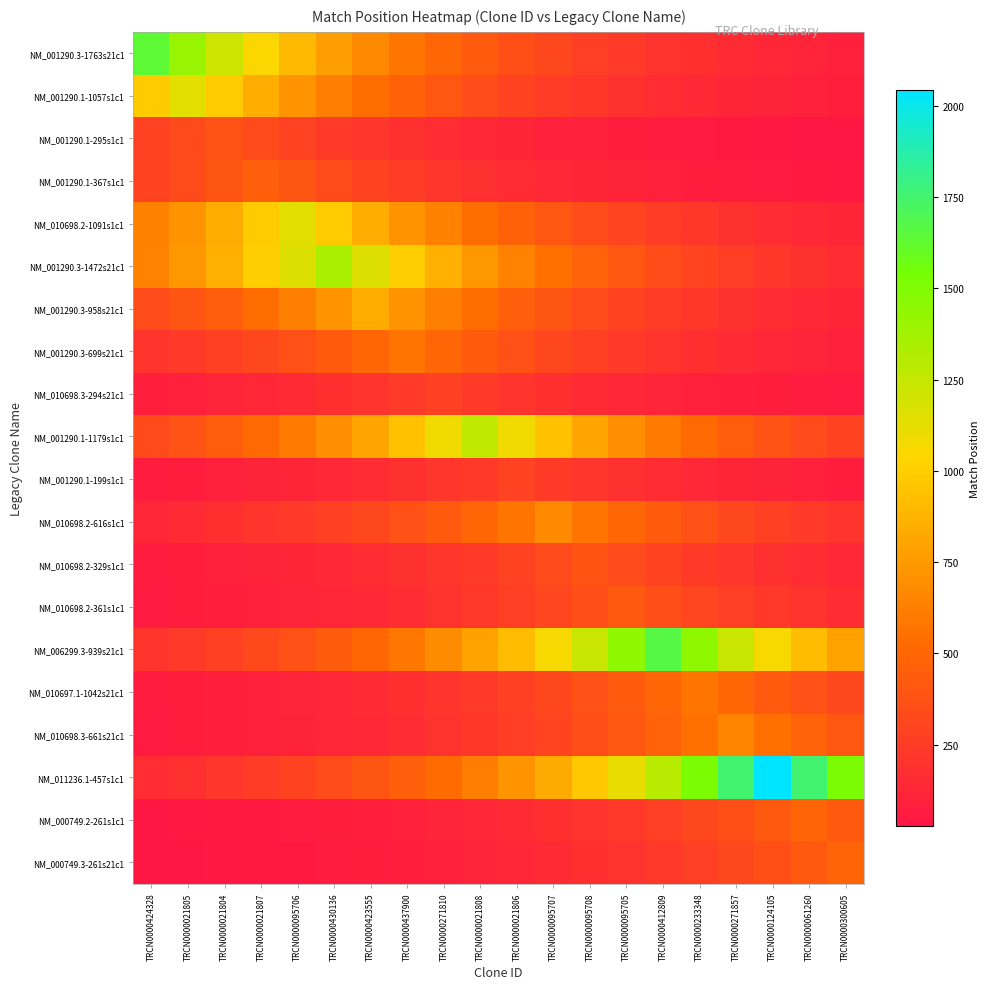

Reading left to right, list all the values displayed in this chart.

NM_001290.3-1763s21c1: TRCN0000424328=1640.0	TRCN0000021805=1411.6	TRCN0000021804=1214.9	TRCN0000021807=1045.7	TRCN0000095706=900.1	TRCN0000430136=774.7	TRCN0000423555=666.8	TRCN0000437900=573.9	TRCN0000271810=494.0	TRCN0000021808=425.2	TRCN0000021806=365.9	TRCN0000095707=315.0	TRCN0000095708=271.1	TRCN0000095705=233.3	TRCN0000412809=200.8	TRCN0000233348=172.9	TRCN0000271857=148.8	TRCN0000124105=128.1	TRCN0000061260=110.2	TRCN0000300605=94.9
NM_001290.1-1057s1c1: TRCN0000424328=982.1	TRCN0000021805=1141.0	TRCN0000021804=982.1	TRCN0000021807=845.3	TRCN0000095706=727.5	TRCN0000430136=626.2	TRCN0000423555=539.0	TRCN0000437900=463.9	TRCN0000271810=399.3	TRCN0000021808=343.7	TRCN0000021806=295.8	TRCN0000095707=254.6	TRCN0000095708=219.1	TRCN0000095705=188.6	TRCN0000412809=162.3	TRCN0000233348=139.7	TRCN0000271857=120.3	TRCN0000124105=103.5	TRCN0000061260=89.1	TRCN0000300605=76.7
NM_001290.1-295s1c1: TRCN0000424328=283.0	TRCN0000021805=328.8	TRCN0000021804=382.0	TRCN0000021807=328.8	TRCN0000095706=283.0	TRCN0000430136=243.6	TRCN0000423555=209.6	TRCN0000437900=180.4	TRCN0000271810=155.3	TRCN0000021808=133.7	TRCN0000021806=115.1	TRCN0000095707=99.0	TRCN0000095708=85.2	TRCN0000095705=73.4	TRCN0000412809=63.1	TRCN0000233348=54.3	TRCN0000271857=46.8	TRCN0000124105=40.3	TRCN0000061260=34.7	TRCN0000300605=29.8
NM_001290.1-367s1c1: TRCN0000424328=289.5	TRCN0000021805=336.3	TRCN0000021804=390.8	TRCN0000021807=454.0	TRCN0000095706=390.8	TRCN0000430136=336.3	TRCN0000423555=289.5	TRCN0000437900=249.2	TRCN0000271810=214.5	TRCN0000021808=184.6	TRCN0000021806=158.9	TRCN0000095707=136.7	TRCN0000095708=117.7	TRCN0000095705=101.3	TRCN0000412809=87.2	TRCN0000233348=75.0	TRCN0000271857=64.6	TRCN0000124105=55.6	TRCN0000061260=47.9	TRCN0000300605=41.2
NM_010698.2-1091s1c1: TRCN0000424328=626.7	TRCN0000021805=728.2	TRCN0000021804=846.0	TRCN0000021807=982.9	TRCN0000095706=1142.0	TRCN0000430136=982.9	TRCN0000423555=846.0	TRCN0000437900=728.2	TRCN0000271810=626.7	TRCN0000021808=539.4	TRCN0000021806=464.3	TRCN0000095707=399.6	TRCN0000095708=344.0	TRCN0000095705=296.1	TRCN0000412809=254.8	TRCN0000233348=219.3	TRCN0000271857=188.8	TRCN0000124105=162.5	TRCN0000061260=139.8	TRCN0000300605=120.4
NM_001290.3-1472s21c1: TRCN0000424328=637.2	TRCN0000021805=740.3	TRCN0000021804=860.2	TRCN0000021807=999.4	TRCN0000095706=1161.1	TRCN0000430136=1349.0	TRCN0000423555=1161.1	TRCN0000437900=999.4	TRCN0000271810=860.2	TRCN0000021808=740.3	TRCN0000021806=637.2	TRCN0000095707=548.5	TRCN0000095708=472.1	TRCN0000095705=406.3	TRCN0000412809=349.7	TRCN0000233348=301.0	TRCN0000271857=259.1	TRCN0000124105=223.0	TRCN0000061260=191.9	TRCN0000300605=165.2
NM_001290.3-958s21c1: TRCN0000424328=340.7	TRCN0000021805=395.8	TRCN0000021804=459.9	TRCN0000021807=534.3	TRCN0000095706=620.8	TRCN0000430136=721.3	TRCN0000423555=838.0	TRCN0000437900=721.3	TRCN0000271810=620.8	TRCN0000021808=534.3	TRCN0000021806=459.9	TRCN0000095707=395.8	TRCN0000095708=340.7	TRCN0000095705=293.2	TRCN0000412809=252.4	TRCN0000233348=217.2	TRCN0000271857=187.0	TRCN0000124105=160.9	TRCN0000061260=138.5	TRCN0000300605=119.2
NM_001290.3-699s21c1: TRCN0000424328=202.6	TRCN0000021805=235.4	TRCN0000021804=273.5	TRCN0000021807=317.8	TRCN0000095706=369.2	TRCN0000430136=428.9	TRCN0000423555=498.3	TRCN0000437900=579.0	TRCN0000271810=498.3	TRCN0000021808=428.9	TRCN0000021806=369.2	TRCN0000095707=317.8	TRCN0000095708=273.5	TRCN0000095705=235.4	TRCN0000412809=202.6	TRCN0000233348=174.4	TRCN0000271857=150.1	TRCN0000124105=129.2	TRCN0000061260=111.2	TRCN0000300605=95.7
NM_010698.3-294s21c1: TRCN0000424328=83.1	TRCN0000021805=96.6	TRCN0000021804=112.2	TRCN0000021807=130.4	TRCN0000095706=151.5	TRCN0000430136=176.0	TRCN0000423555=204.5	TRCN0000437900=237.6	TRCN0000271810=276.0	TRCN0000021808=237.6	TRCN0000021806=204.5	TRCN0000095707=176.0	TRCN0000095708=151.5	TRCN0000095705=130.4	TRCN0000412809=112.2	TRCN0000233348=96.6	TRCN0000271857=83.1	TRCN0000124105=71.6	TRCN0000061260=61.6	TRCN0000300605=53.0
NM_001290.1-1179s1c1: TRCN0000424328=327.4	TRCN0000021805=380.4	TRCN0000021804=442.0	TRCN0000021807=513.5	TRCN0000095706=596.6	TRCN0000430136=693.1	TRCN0000423555=805.3	TRCN0000437900=935.7	TRCN0000271810=1087.1	TRCN0000021808=1263.0	TRCN0000021806=1087.1	TRCN0000095707=935.7	TRCN0000095708=805.3	TRCN0000095705=693.1	TRCN0000412809=596.6	TRCN0000233348=513.5	TRCN0000271857=442.0	TRCN0000124105=380.4	TRCN0000061260=327.4	TRCN0000300605=281.8
NM_001290.1-199s1c1: TRCN0000424328=63.8	TRCN0000021805=74.1	TRCN0000021804=86.1	TRCN0000021807=100.1	TRCN0000095706=116.3	TRCN0000430136=135.1	TRCN0000423555=157.0	TRCN0000437900=182.4	TRCN0000271810=211.9	TRCN0000021808=246.2	TRCN0000021806=286.0	TRCN0000095707=246.2	TRCN0000095708=211.9	TRCN0000095705=182.4	TRCN0000412809=157.0	TRCN0000233348=135.1	TRCN0000271857=116.3	TRCN0000124105=100.1	TRCN0000061260=86.1	TRCN0000300605=74.1
NM_010698.2-616s1c1: TRCN0000424328=128.7	TRCN0000021805=149.5	TRCN0000021804=173.7	TRCN0000021807=201.8	TRCN0000095706=234.5	TRCN0000430136=272.4	TRCN0000423555=316.5	TRCN0000437900=367.7	TRCN0000271810=427.2	TRCN0000021808=496.3	TRCN0000021806=576.7	TRCN0000095707=670.0	TRCN0000095708=576.7	TRCN0000095705=496.3	TRCN0000412809=427.2	TRCN0000233348=367.7	TRCN0000271857=316.5	TRCN0000124105=272.4	TRCN0000061260=234.5	TRCN0000300605=201.8
NM_010698.2-329s1c1: TRCN0000424328=63.3	TRCN0000021805=73.6	TRCN0000021804=85.5	TRCN0000021807=99.3	TRCN0000095706=115.4	TRCN0000430136=134.0	TRCN0000423555=155.7	TRCN0000437900=180.9	TRCN0000271810=210.2	TRCN0000021808=244.2	TRCN0000021806=283.7	TRCN0000095707=329.7	TRCN0000095708=383.0	TRCN0000095705=329.7	TRCN0000412809=283.7	TRCN0000233348=244.2	TRCN0000271857=210.2	TRCN0000124105=180.9	TRCN0000061260=155.7	TRCN0000300605=134.0
NM_010698.2-361s1c1: TRCN0000424328=59.0	TRCN0000021805=68.6	TRCN0000021804=79.7	TRCN0000021807=92.6	TRCN0000095706=107.6	TRCN0000430136=125.0	TRCN0000423555=145.2	TRCN0000437900=168.7	TRCN0000271810=196.0	TRCN0000021808=227.8	TRCN0000021806=264.6	TRCN0000095707=307.4	TRCN0000095708=357.2	TRCN0000095705=415.0	TRCN0000412809=357.2	TRCN0000233348=307.4	TRCN0000271857=264.6	TRCN0000124105=227.8	TRCN0000061260=196.0	TRCN0000300605=168.7
NM_006299.3-939s21c1: TRCN0000424328=204.6	TRCN0000021805=237.7	TRCN0000021804=276.2	TRCN0000021807=320.9	TRCN0000095706=372.9	TRCN0000430136=433.2	TRCN0000423555=503.3	TRCN0000437900=584.7	TRCN0000271810=679.4	TRCN0000021808=789.3	TRCN0000021806=917.1	TRCN0000095707=1065.5	TRCN0000095708=1237.9	TRCN0000095705=1438.2	TRCN0000412809=1671.0	TRCN0000233348=1438.2	TRCN0000271857=1237.9	TRCN0000124105=1065.5	TRCN0000061260=917.1	TRCN0000300605=789.3
NM_010697.1-1042s21c1: TRCN0000424328=61.0	TRCN0000021805=70.9	TRCN0000021804=82.4	TRCN0000021807=95.7	TRCN0000095706=111.2	TRCN0000430136=129.2	TRCN0000423555=150.1	TRCN0000437900=174.4	TRCN0000271810=202.6	TRCN0000021808=235.4	TRCN0000021806=273.5	TRCN0000095707=317.8	TRCN0000095708=369.2	TRCN0000095705=428.9	TRCN0000412809=498.3	TRCN0000233348=579.0	TRCN0000271857=498.3	TRCN0000124105=428.9	TRCN0000061260=369.2	TRCN0000300605=317.8
NM_010698.3-661s21c1: TRCN0000424328=58.3	TRCN0000021805=67.8	TRCN0000021804=78.7	TRCN0000021807=91.5	TRCN0000095706=106.3	TRCN0000430136=123.5	TRCN0000423555=143.5	TRCN0000437900=166.7	TRCN0000271810=193.7	TRCN0000021808=225.0	TRCN0000021806=261.4	TRCN0000095707=303.7	TRCN0000095708=352.9	TRCN0000095705=410.0	TRCN0000412809=476.3	TRCN0000233348=553.4	TRCN0000271857=643.0	TRCN0000124105=553.4	TRCN0000061260=476.3	TRCN0000300605=410.0
NM_011236.1-457s1c1: TRCN0000424328=159.5	TRCN0000021805=185.3	TRCN0000021804=215.3	TRCN0000021807=250.2	TRCN0000095706=290.7	TRCN0000430136=337.7	TRCN0000423555=392.4	TRCN0000437900=455.9	TRCN0000271810=529.6	TRCN0000021808=615.3	TRCN0000021806=714.9	TRCN0000095707=830.6	TRCN0000095708=965.0	TRCN0000095705=1121.2	TRCN0000412809=1302.7	TRCN0000233348=1513.5	TRCN0000271857=1758.4	TRCN0000124105=2043.0	TRCN0000061260=1758.4	TRCN0000300605=1513.5
NM_000749.2-261s1c1: TRCN0000424328=32.9	TRCN0000021805=38.3	TRCN0000021804=44.5	TRCN0000021807=51.6	TRCN0000095706=60.0	TRCN0000430136=69.7	TRCN0000423555=81.0	TRCN0000437900=94.1	TRCN0000271810=109.3	TRCN0000021808=127.0	TRCN0000021806=147.6	TRCN0000095707=171.5	TRCN0000095708=199.2	TRCN0000095705=231.5	TRCN0000412809=268.9	TRCN0000233348=312.4	TRCN0000271857=363.0	TRCN0000124105=421.7	TRCN0000061260=490.0	TRCN0000300605=421.7
NM_000749.3-261s21c1: TRCN0000424328=28.3	TRCN0000021805=32.9	TRCN0000021804=38.3	TRCN0000021807=44.5	TRCN0000095706=51.6	TRCN0000430136=60.0	TRCN0000423555=69.7	TRCN0000437900=81.0	TRCN0000271810=94.1	TRCN0000021808=109.3	TRCN0000021806=127.0	TRCN0000095707=147.6	TRCN0000095708=171.5	TRCN0000095705=199.2	TRCN0000412809=231.5	TRCN0000233348=268.9	TRCN0000271857=312.4	TRCN0000124105=363.0	TRCN0000061260=421.7	TRCN0000300605=490.0